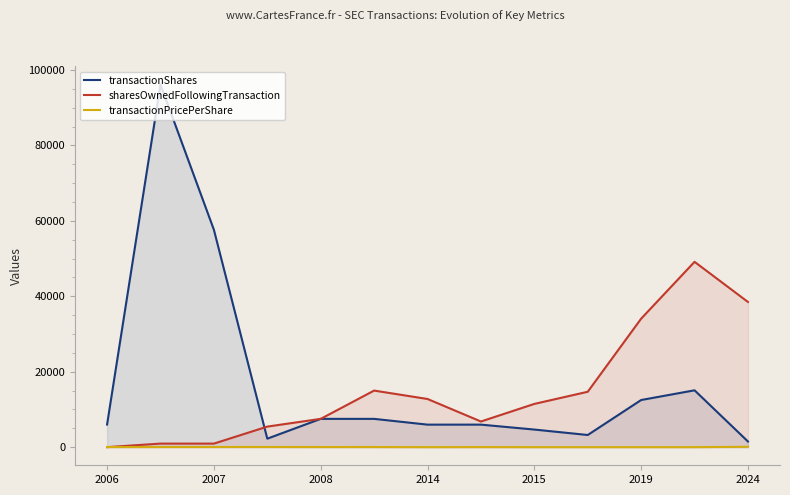

What is the maximum value for transactionPricePerShare?

97.1